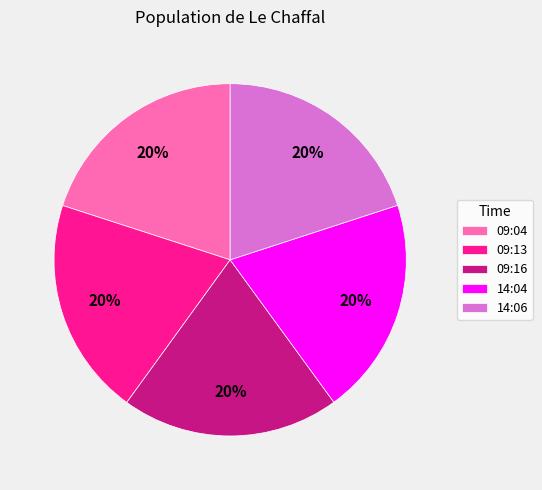

Does 09:16 account for over 50% of the chart?

No